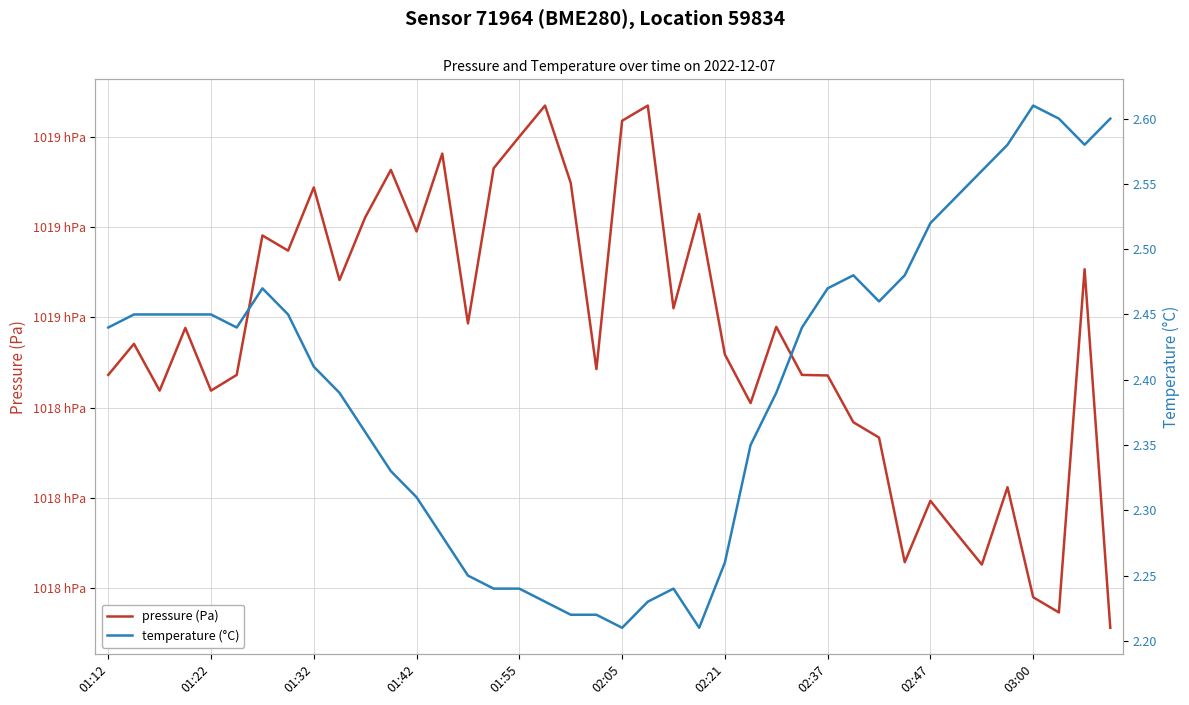

Between 02:37 and 11, which series saw the biggest shift?

pressure (Pa)